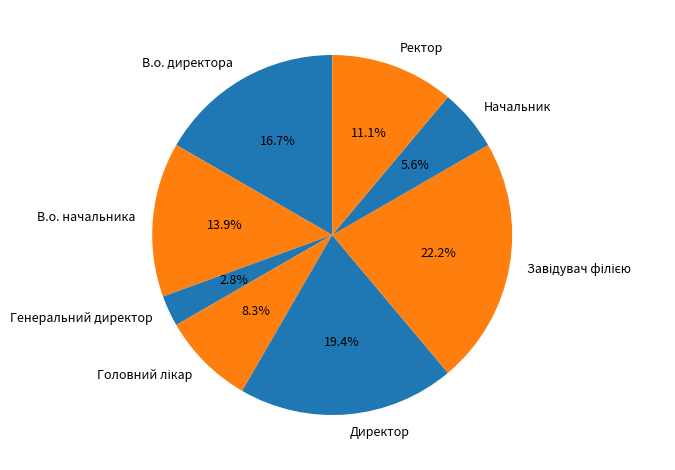

To the nearest percent, what is the difference between the Директор and Ректор slice percentages?

8%